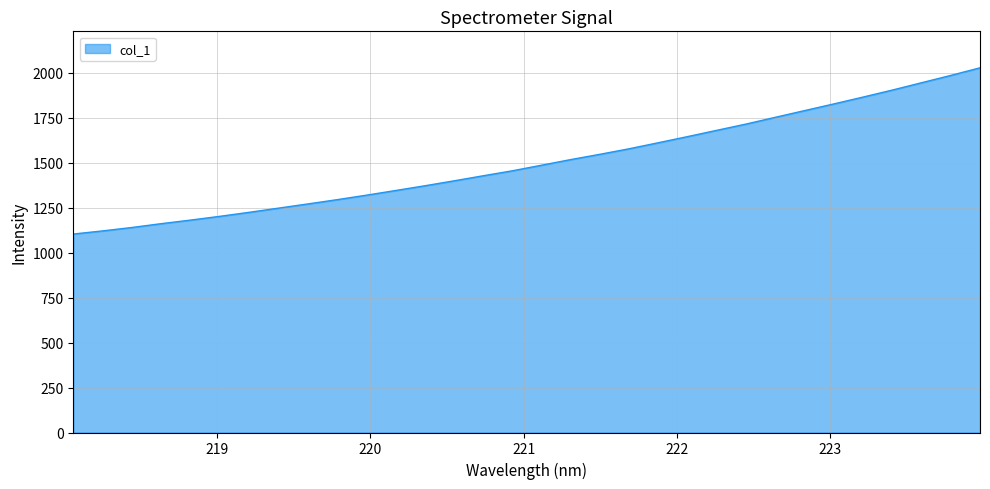

What is the minimum value shown in the chart?

1103.0